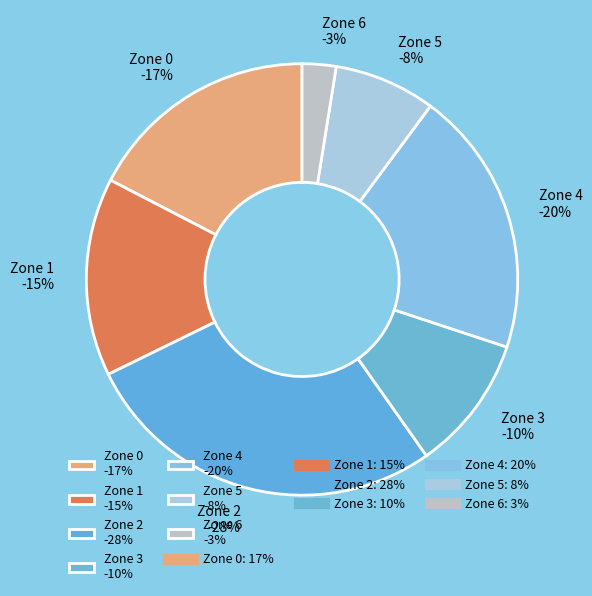

Is there any slice that represents more than half of the pie?

No